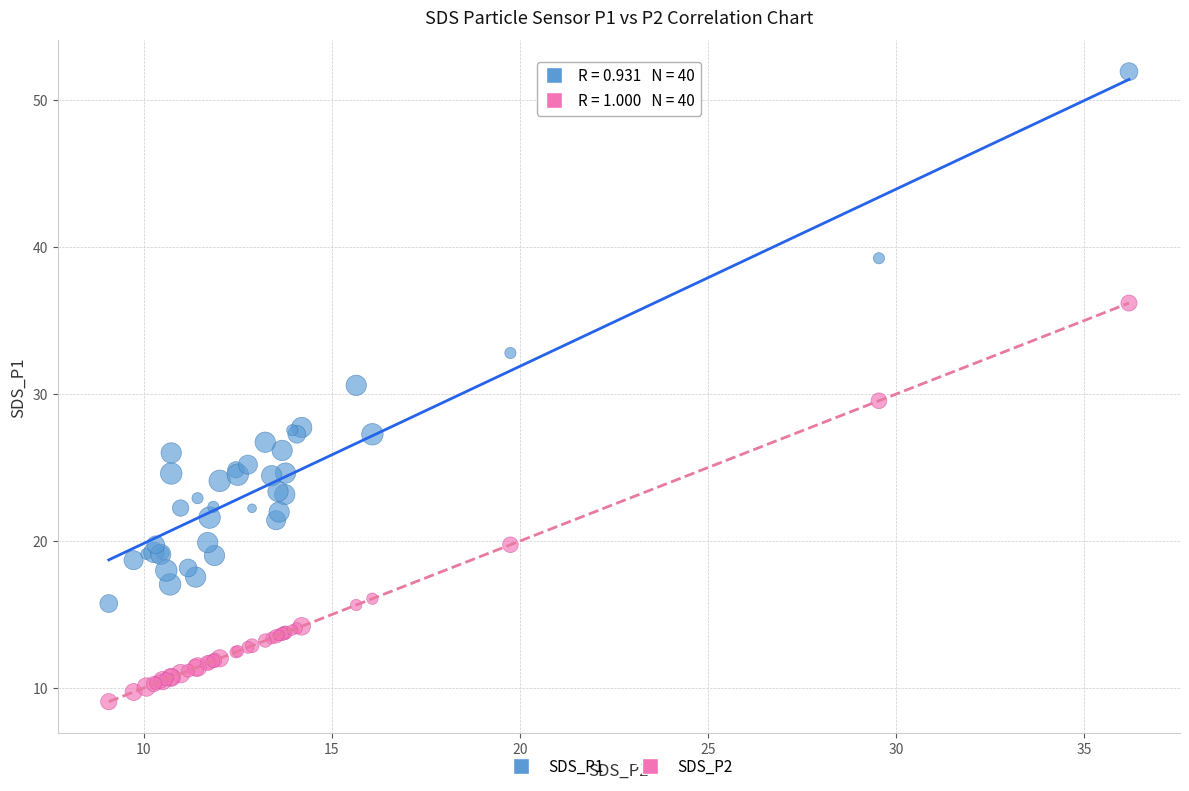

Which series contains the lowest Y value?

SDS_P2